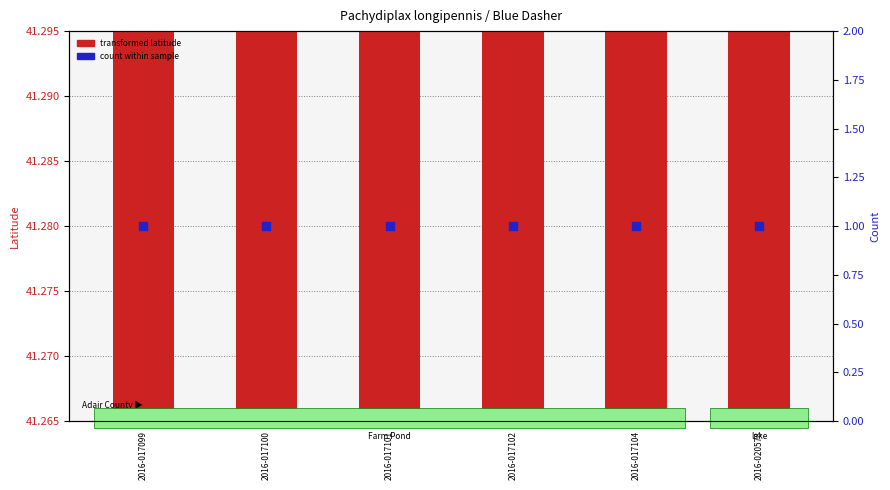

Is the value of Count within sample at 2016-020578 greater than the value of Latitude at 2016-017101?

No